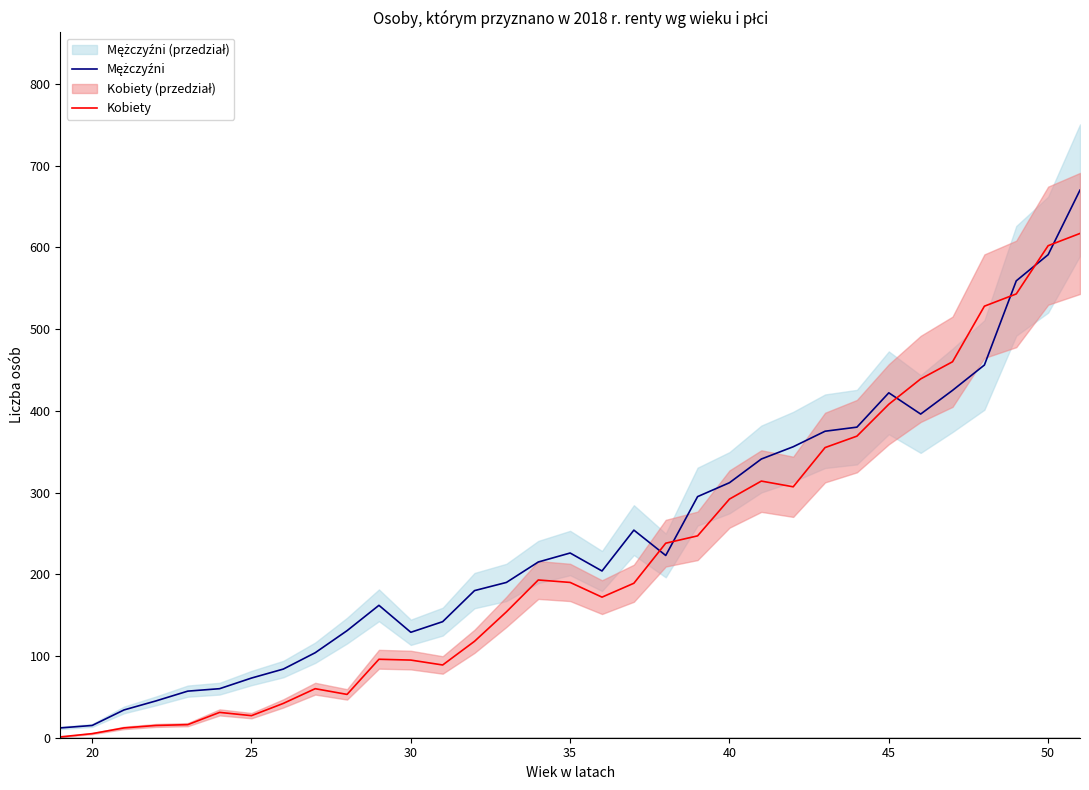

At how many categories does at least one series exceed 378?

8